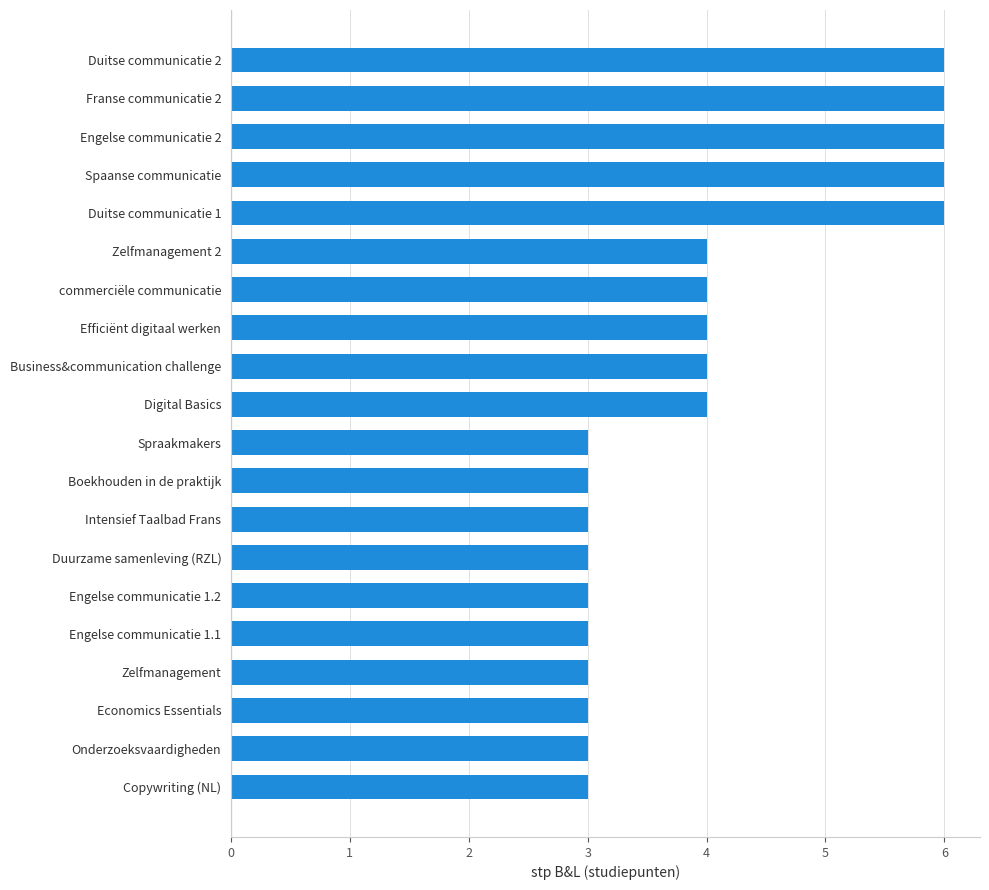

Approximately how many times larger is the value at Digital Basics compared to Duitse communicatie 1?

0.7